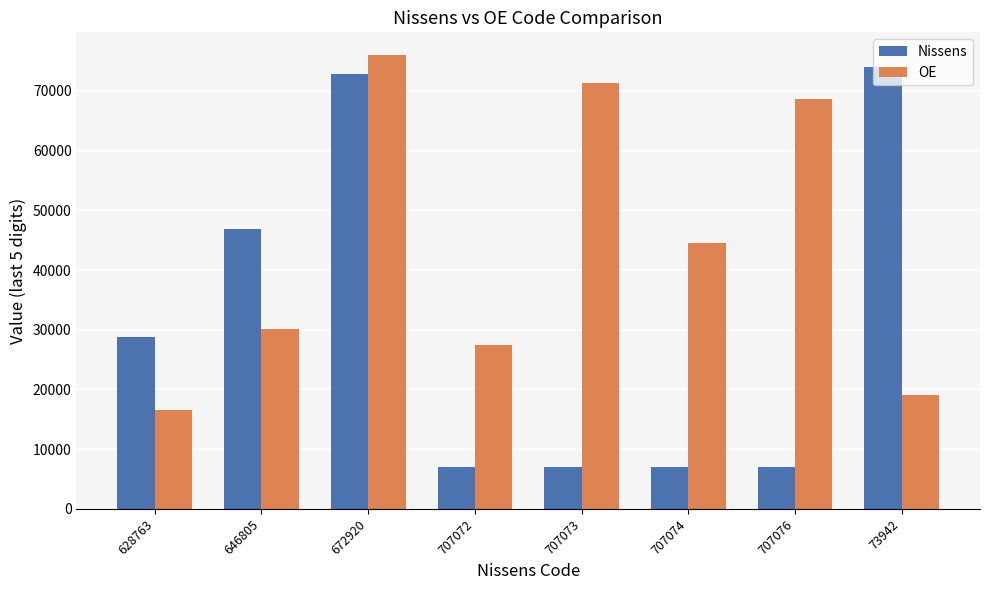

How many data points in Nissens are less than 28763?

4